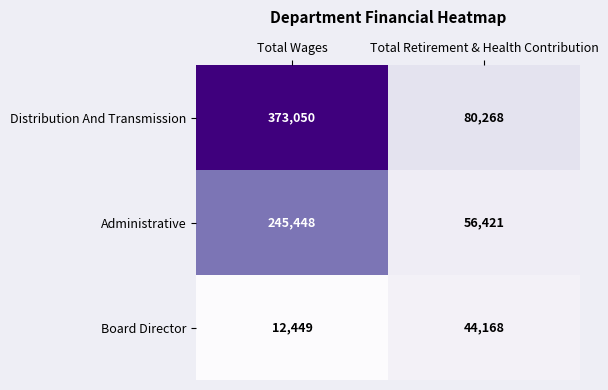

Rank the series at Total Wages from lowest to highest value.

Board Director, Administrative, Distribution And Transmission